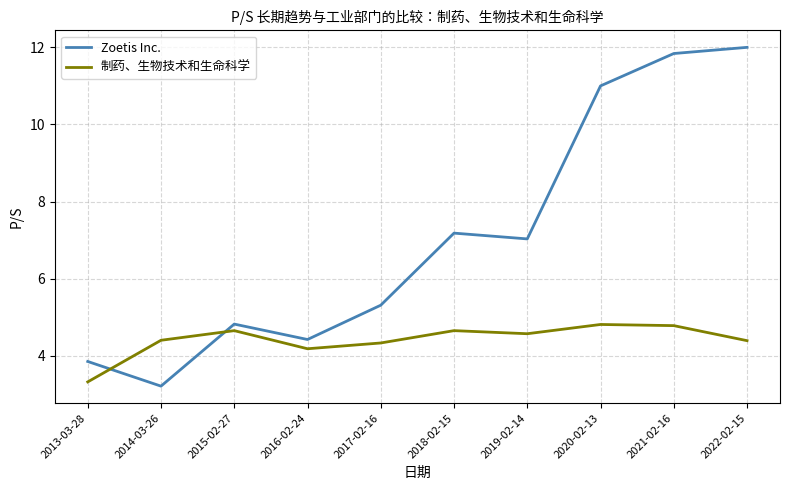

What is the difference between the maximum and minimum values in the 制药、生物技术和生命科学 series?

1.5